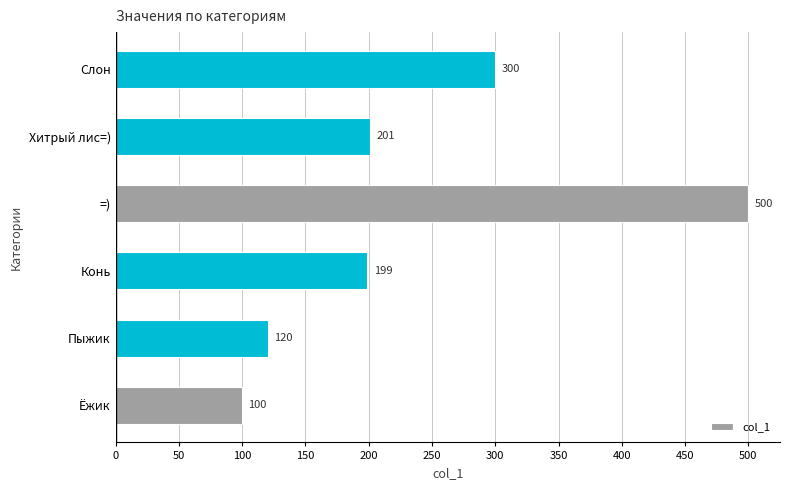

What is the difference between the maximum and minimum values?

400